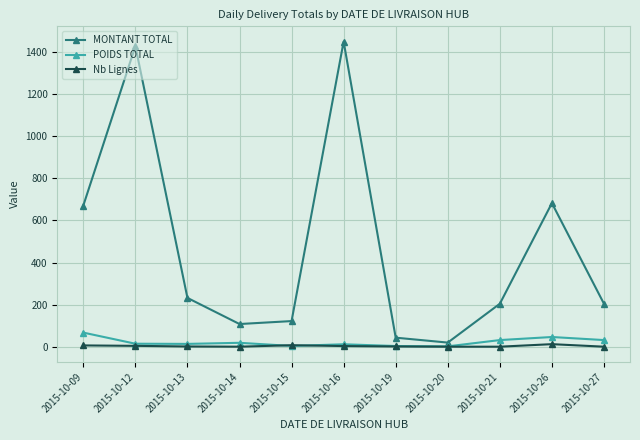

At which label does Nb Lignes first exceed 2?

2015-10-09